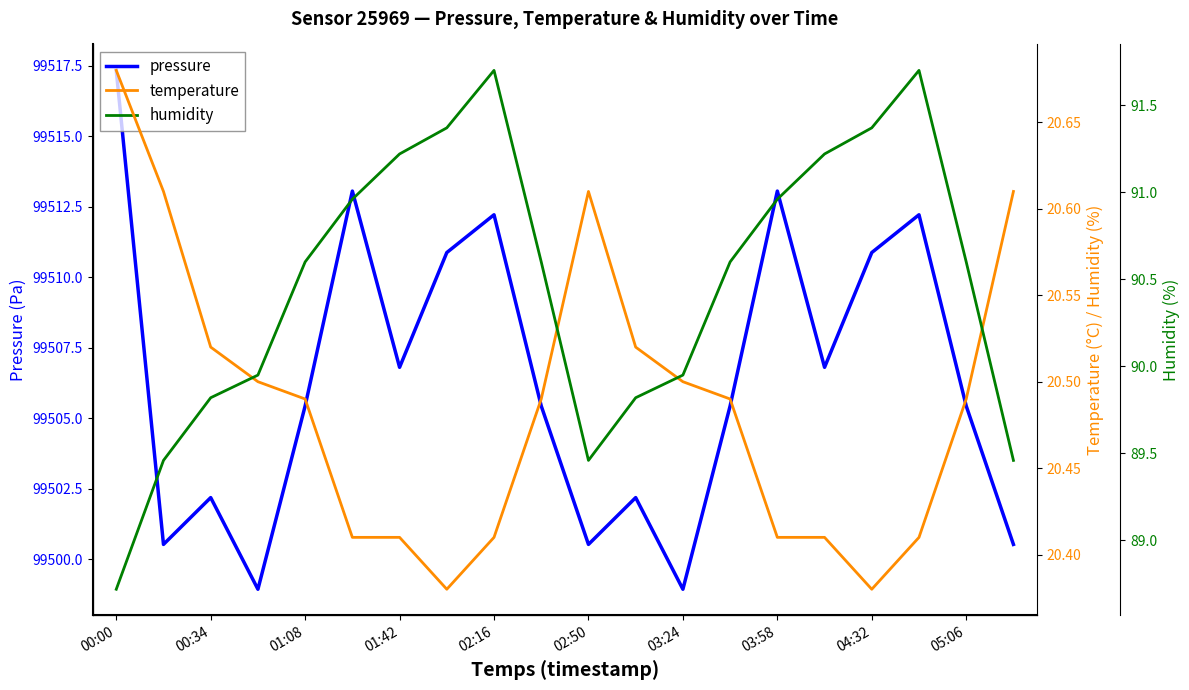

At which label does pressure reach its peak?

00:00